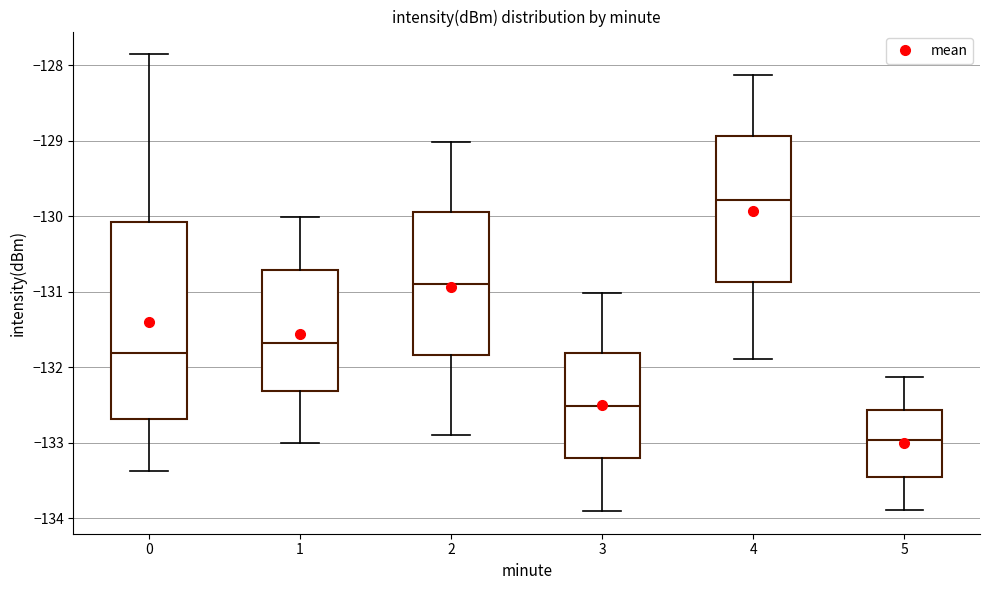

Comparing the boxes themselves (not the whiskers), which one is the tallest?

0